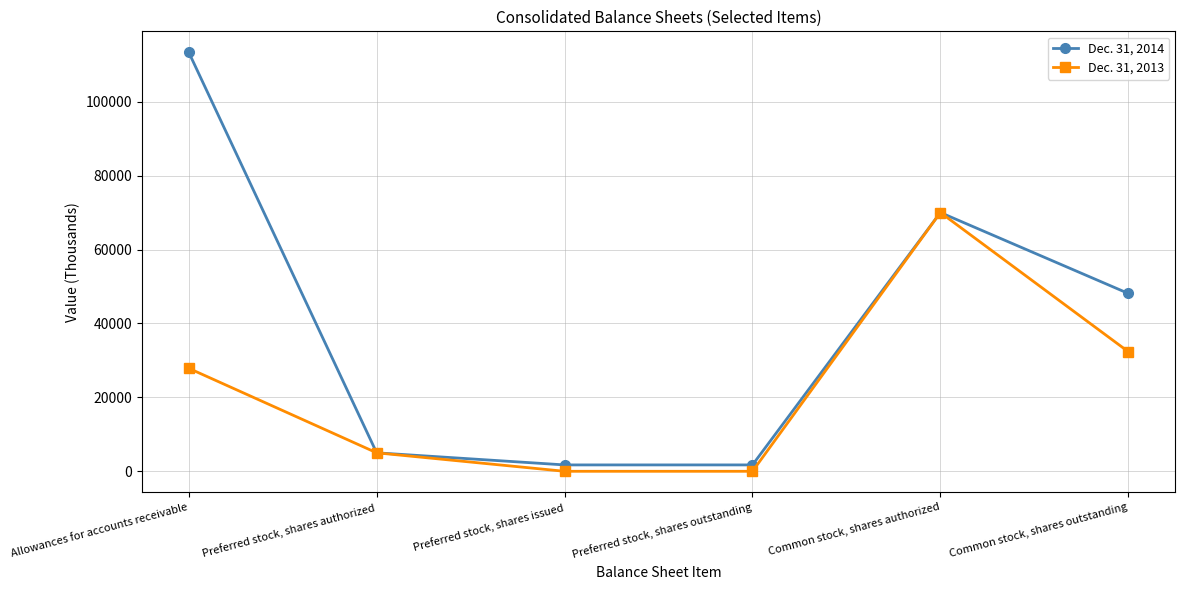

True or false: Dec. 31, 2013 has a value of 34215 at Preferred stock, shares outstanding.

False